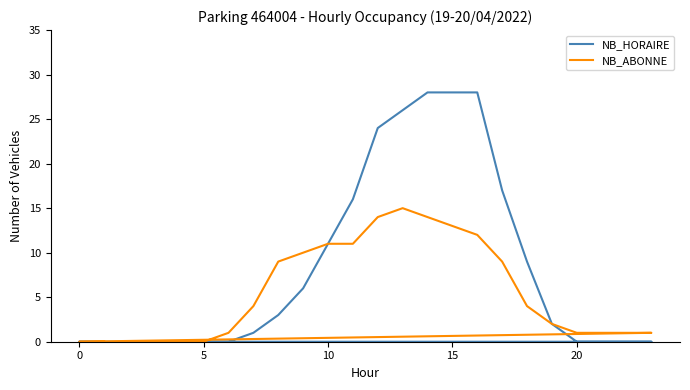

True or false: NB_HORAIRE has a value of 15 at 5.

False